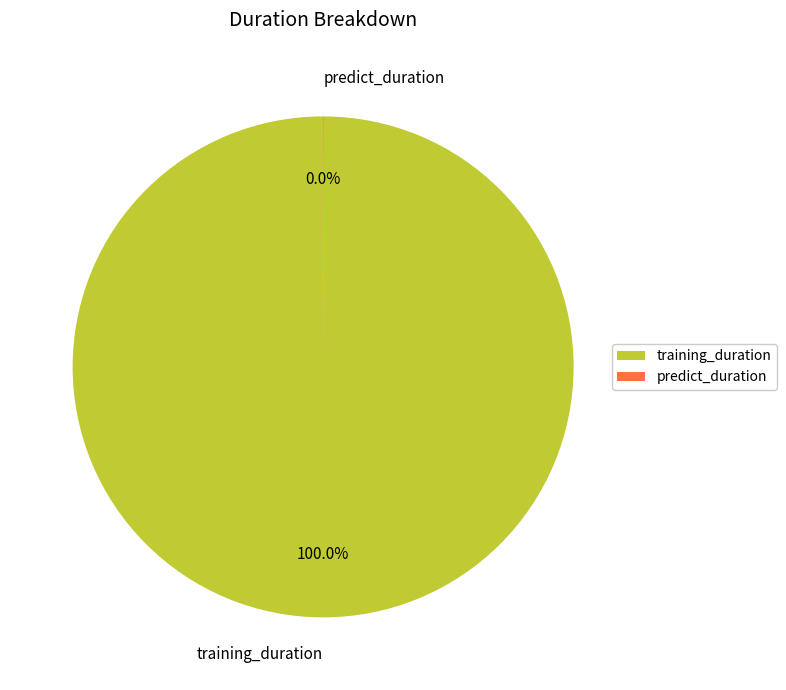

Which slice is the largest?

training_duration